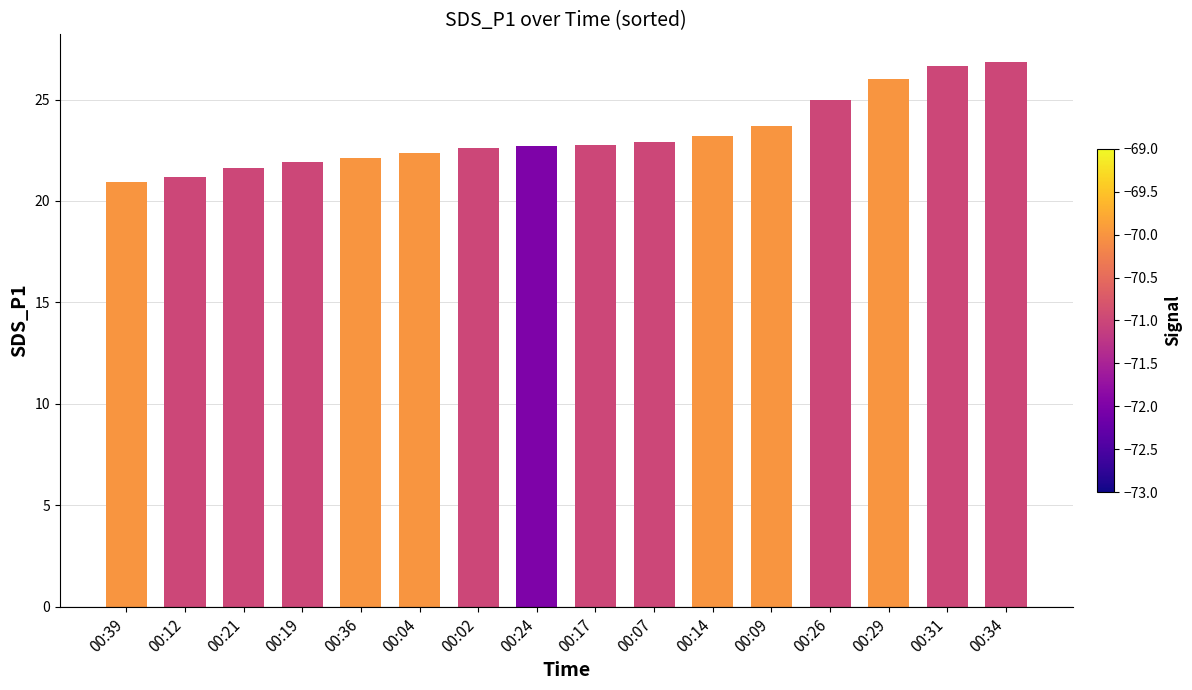

What is the average value?

23.3